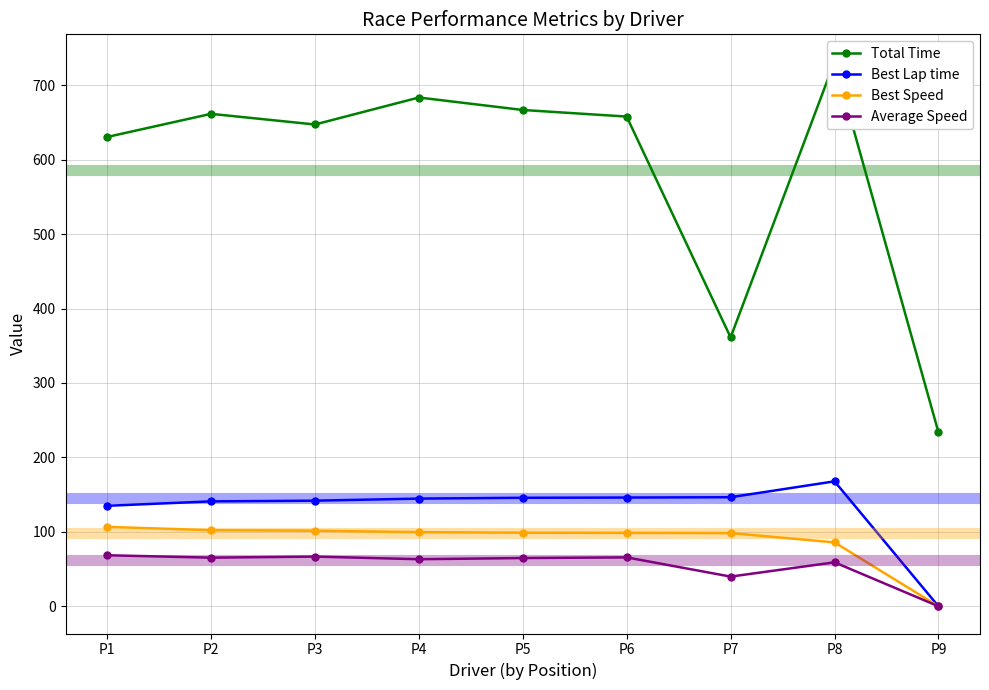

Reading left to right, list all the values displayed in this chart.

Total Time: P1=630.4	P2=661.5	P3=647.2	P4=683.5	P5=666.7	P6=657.9	P7=361.2	P8=731.8	P9=233.8
Best Lap time: P1=135.0	P2=140.9	P3=141.9	P4=144.7	P5=145.8	P6=146.1	P7=146.5	P8=167.8	P9=0.0
Best Speed: P1=106.7	P2=102.2	P3=101.5	P4=99.5	P5=98.8	P6=98.6	P7=98.3	P8=85.8	P9=0.0
Average Speed: P1=68.5	P2=65.3	P3=66.7	P4=63.2	P5=64.8	P6=65.7	P7=39.9	P8=59.0	P9=0.0